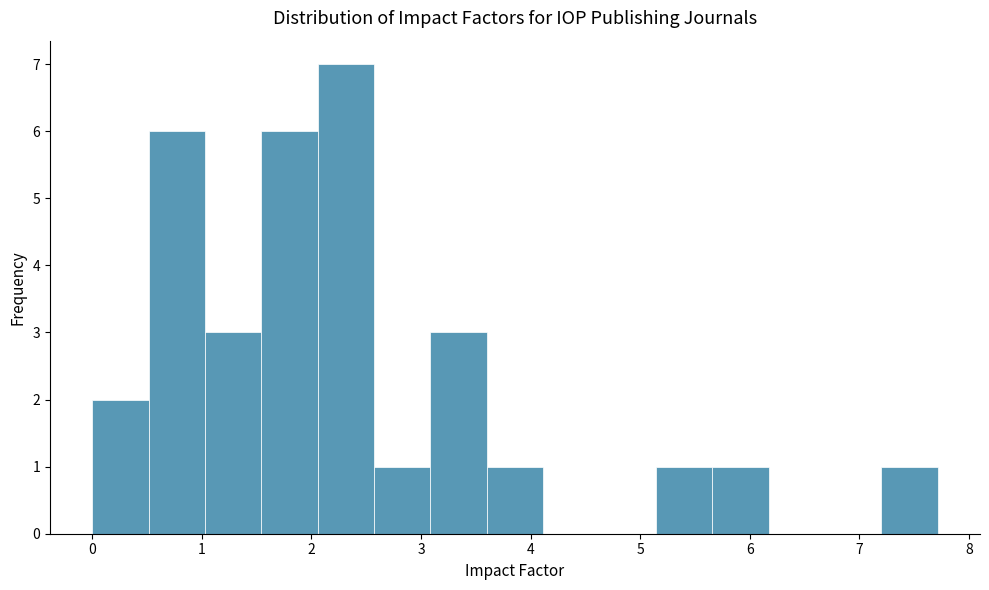

Reading left to right, transcribe this chart: for each bar, give the range it covers on the x-axis and its height. Neither the bar edges nor the heights are printed on the chart, so give them approximately, as read against the axes.

0.0 to 0.5: 2
0.5 to 1.0: 6
1.0 to 1.5: 3
1.5 to 2.1: 6
2.1 to 2.6: 7
2.6 to 3.1: 1
3.1 to 3.6: 3
3.6 to 4.1: 1
4.1 to 4.6: 0
4.6 to 5.1: 0
5.1 to 5.7: 1
5.7 to 6.2: 1
6.2 to 6.7: 0
6.7 to 7.2: 0
7.2 to 7.7: 1